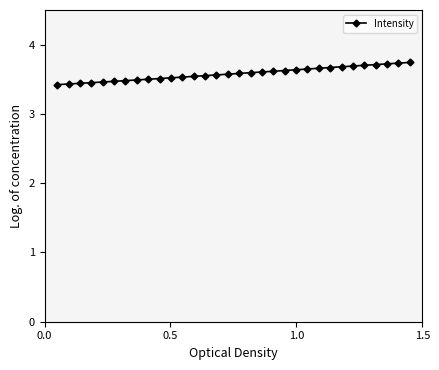

What is the smallest value displayed?

3.4